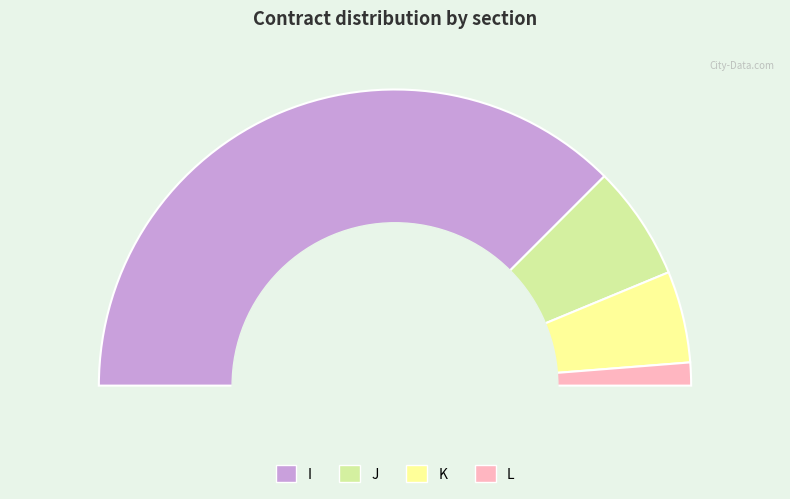

True or false: L accounts for 15% of the total.

False